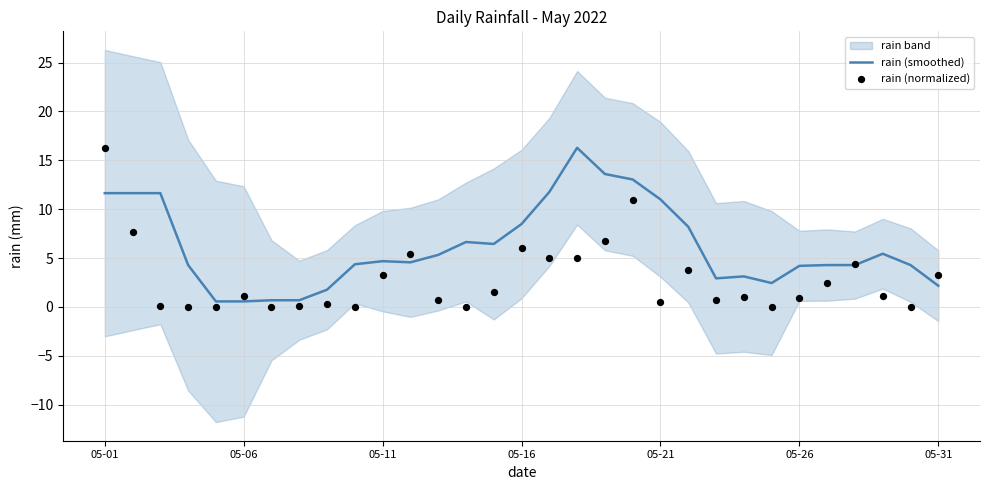

True or false: rain (smoothed) has a value of 4.2 at 05-26.

True